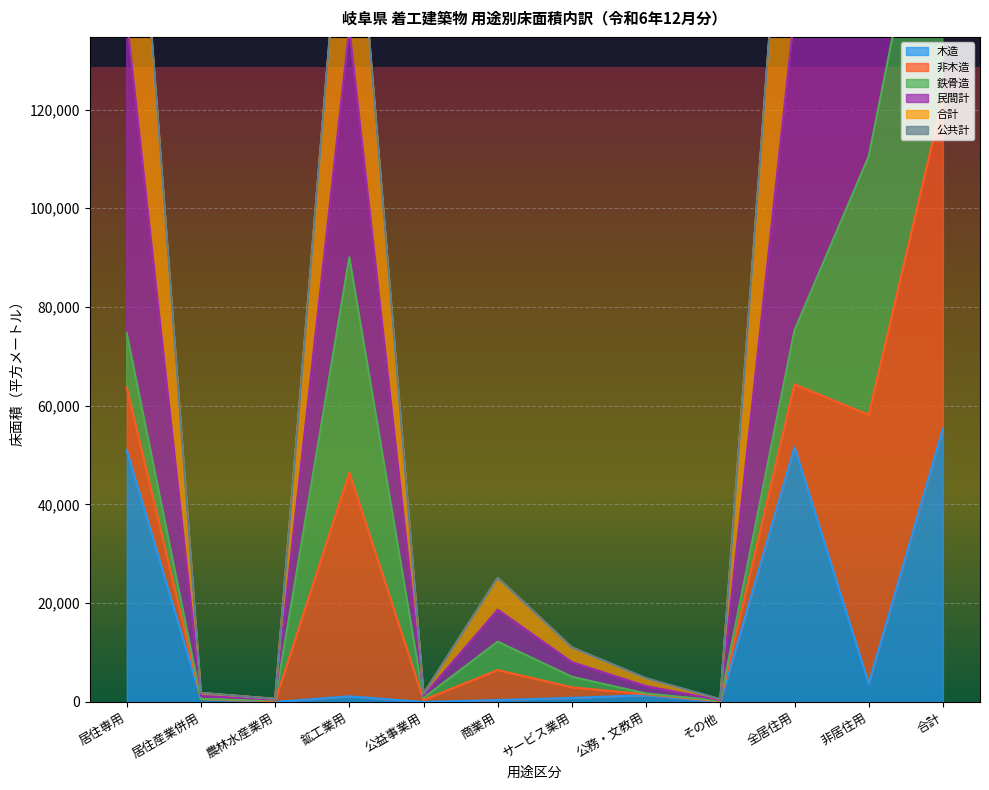

The 民間計 series shows 63714 at 居住専用. True or false?

True